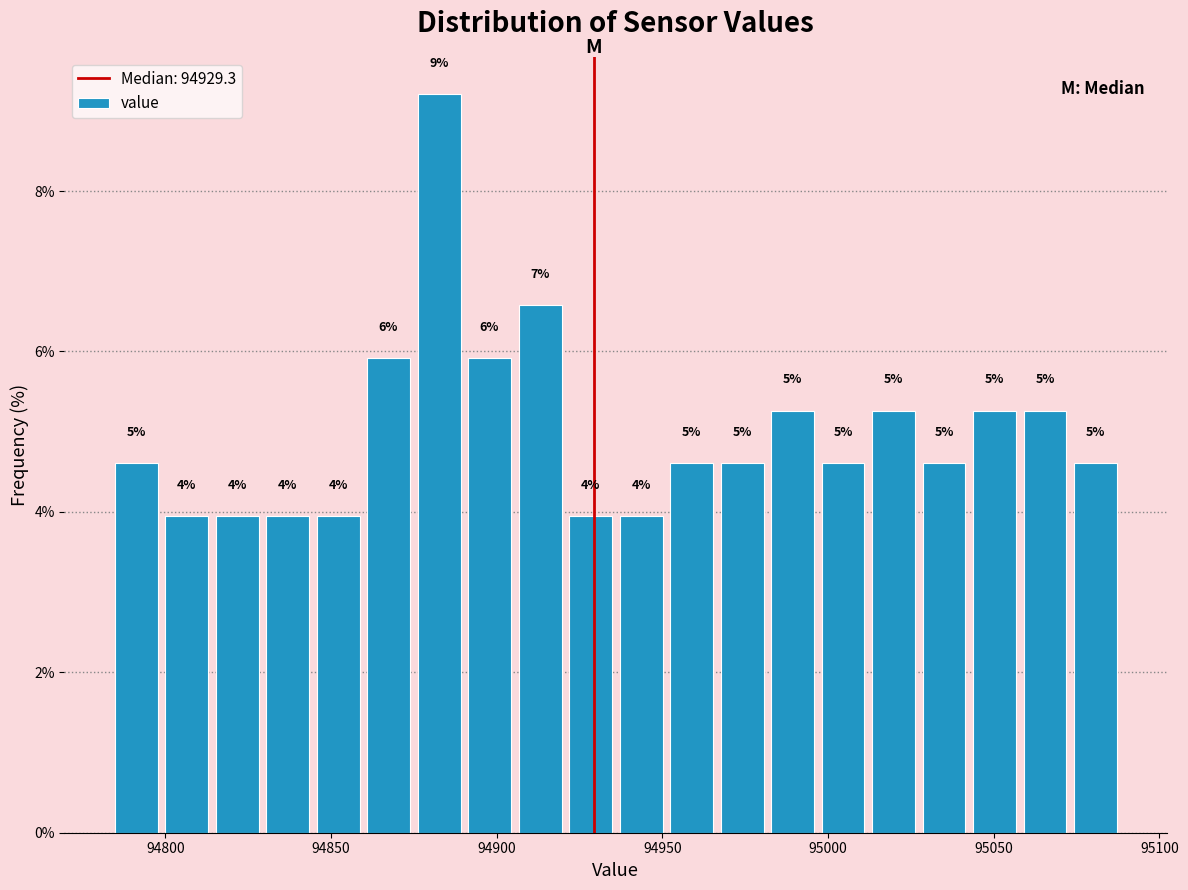

Read against the x-axis, roughly where is the centre of the tallest bar?

94885